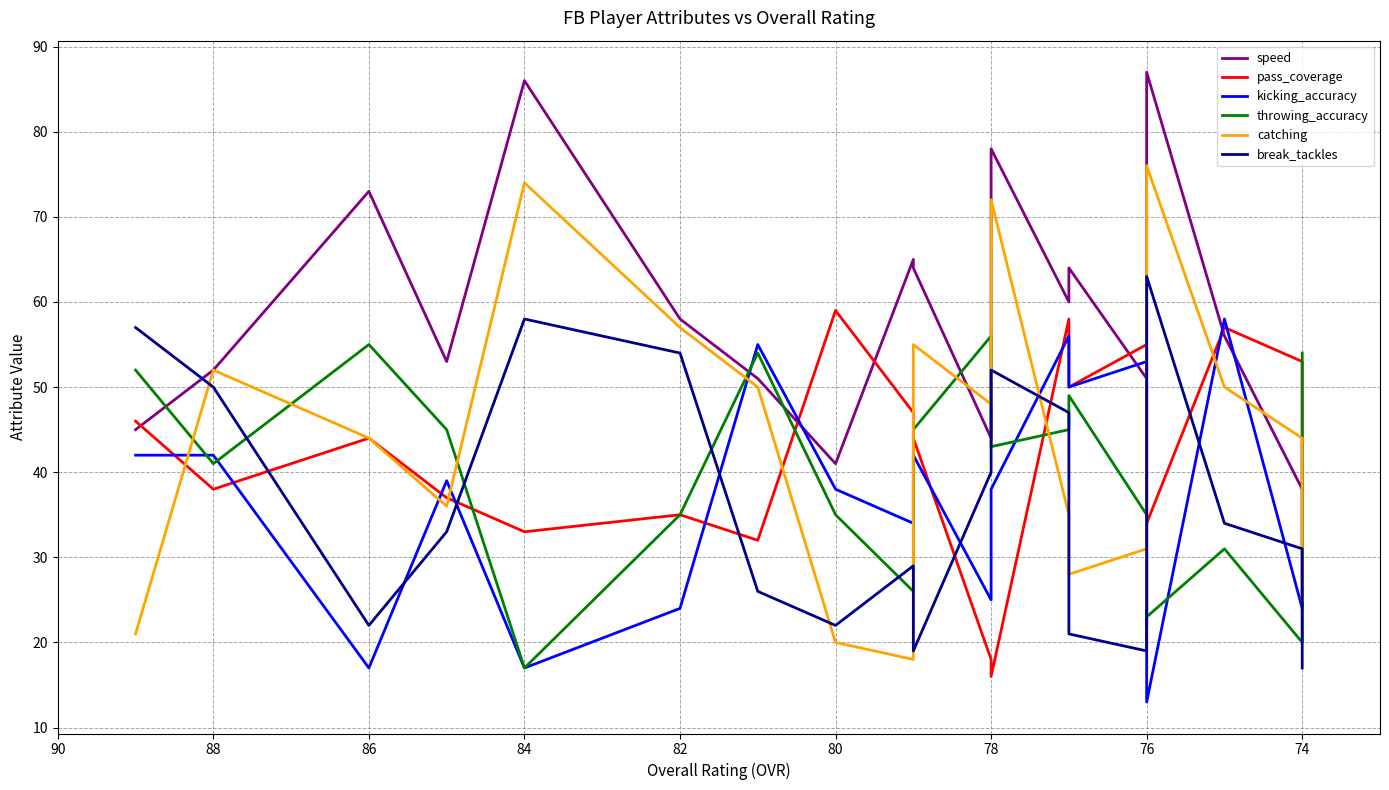

How many distinct data groups are displayed?

6